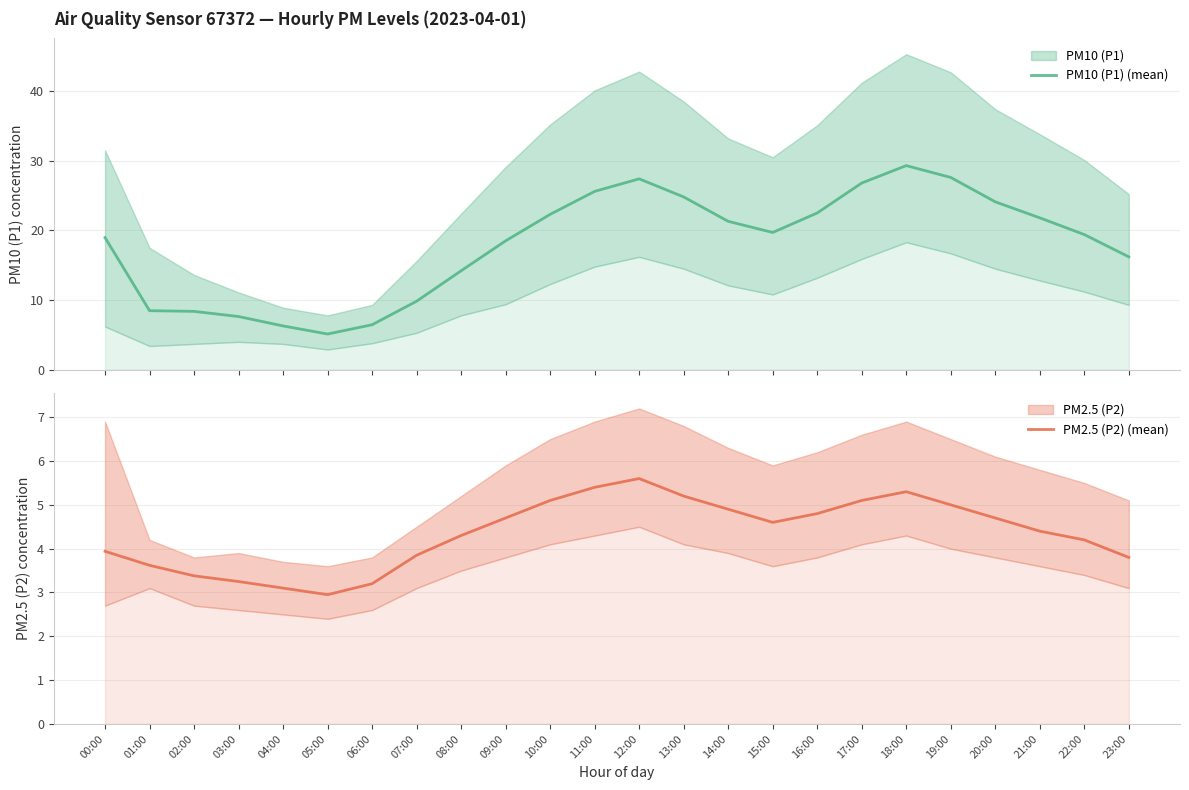

Rank the series by their maximum value, from highest to lowest.

PM10 (P1) (mean), PM2.5 (P2) (mean)